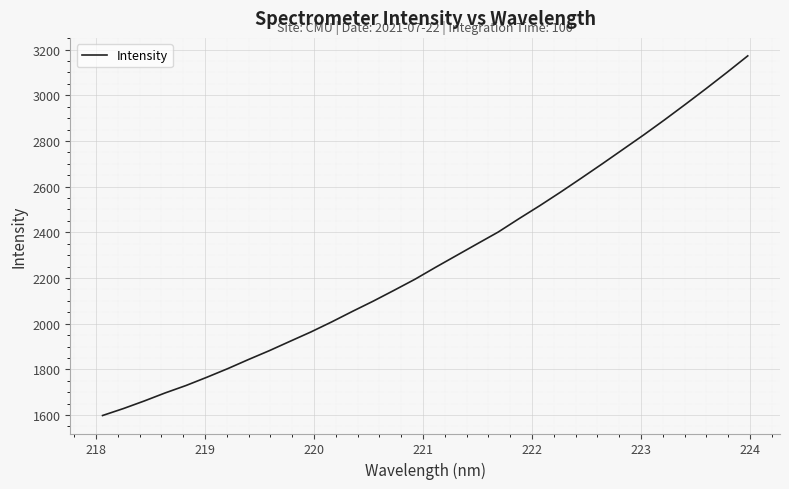

What is the difference between the maximum and minimum values?

1574.4